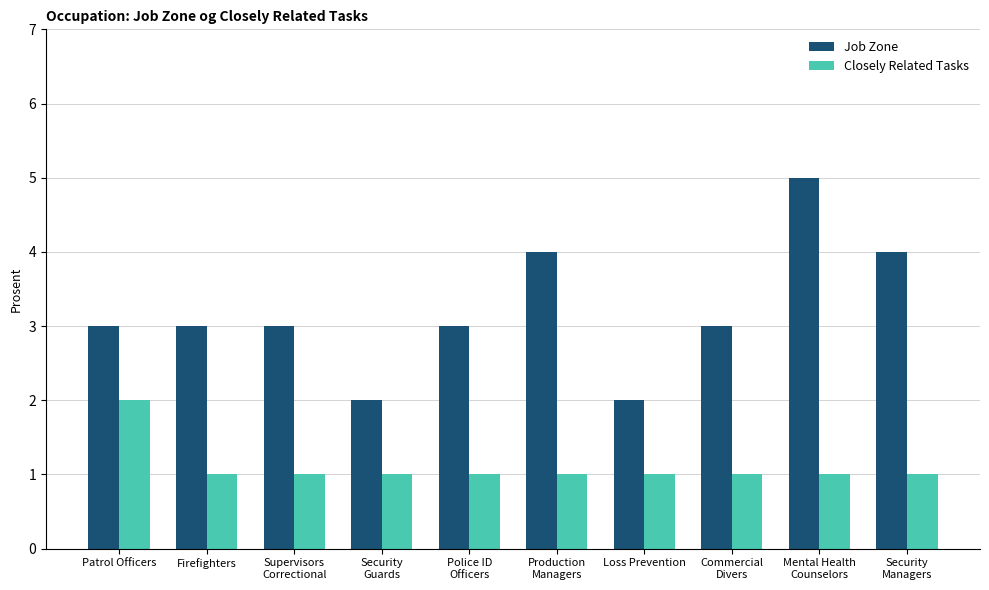

Which series has the largest range (max minus min)?

Job Zone